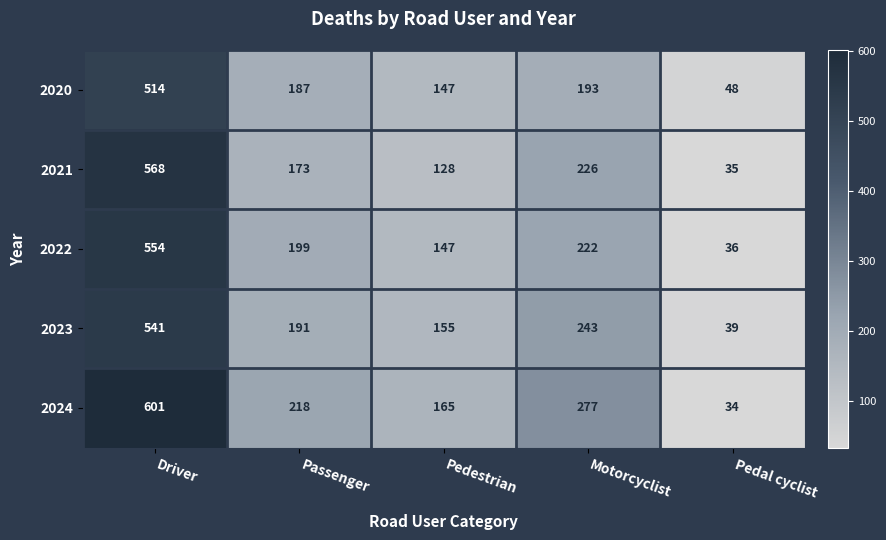

At which label does 2021 reach its peak?

Driver